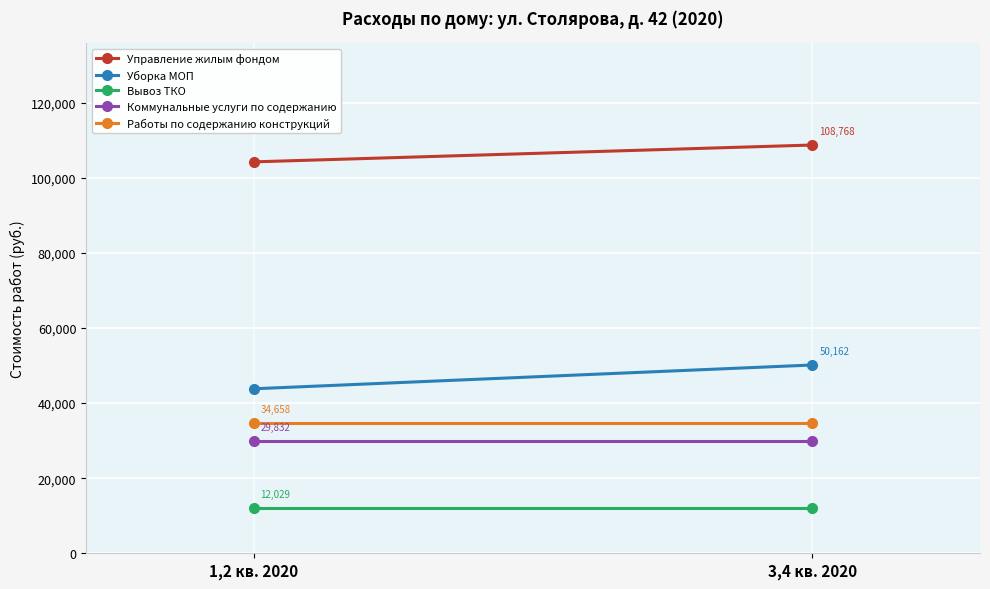

What is the label of the 2nd point from the right?

1,2 кв. 2020